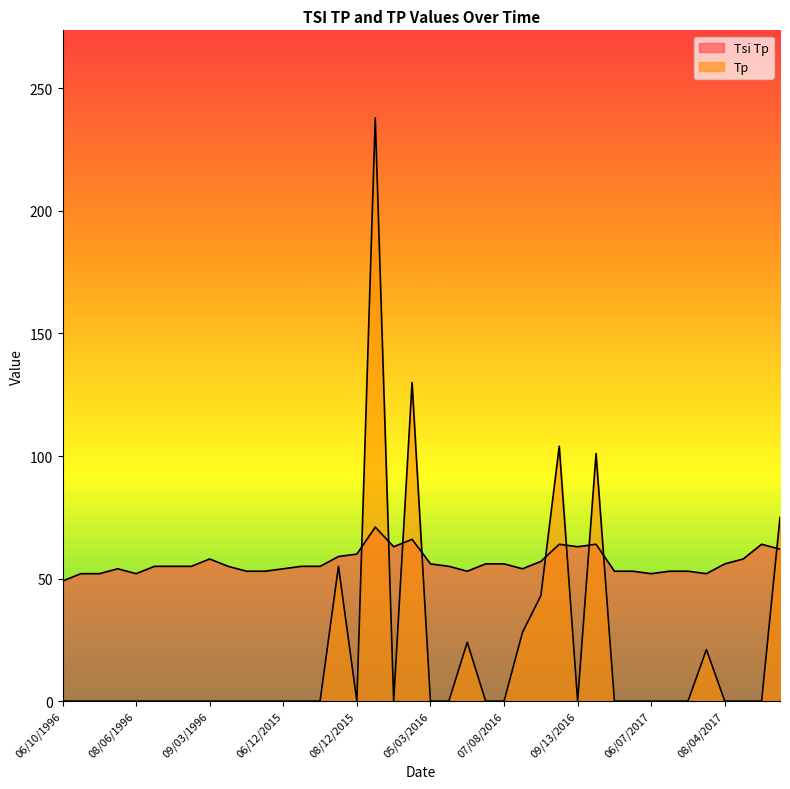

List the series in order of their peak value, lowest first.

Tsi Tp, Tp